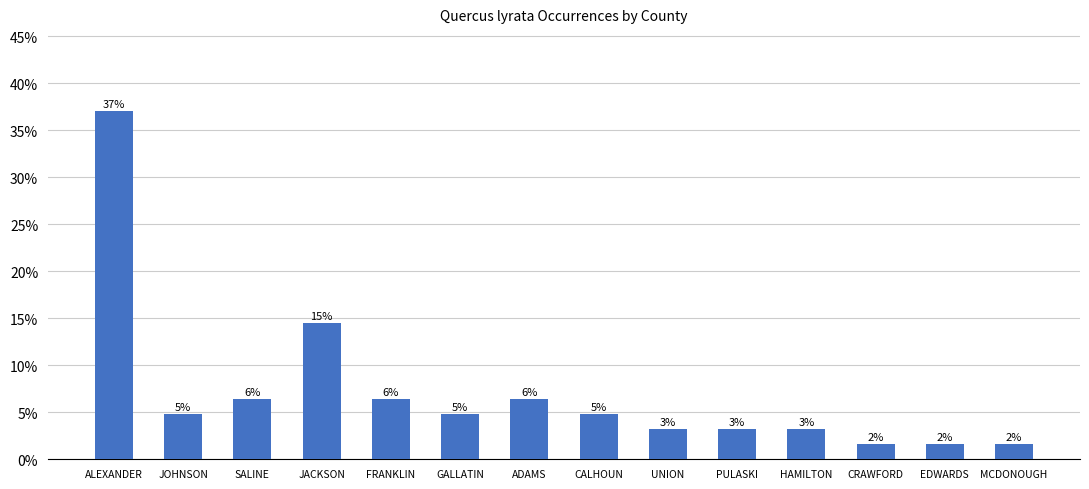

Does the chart contain any negative values?

No